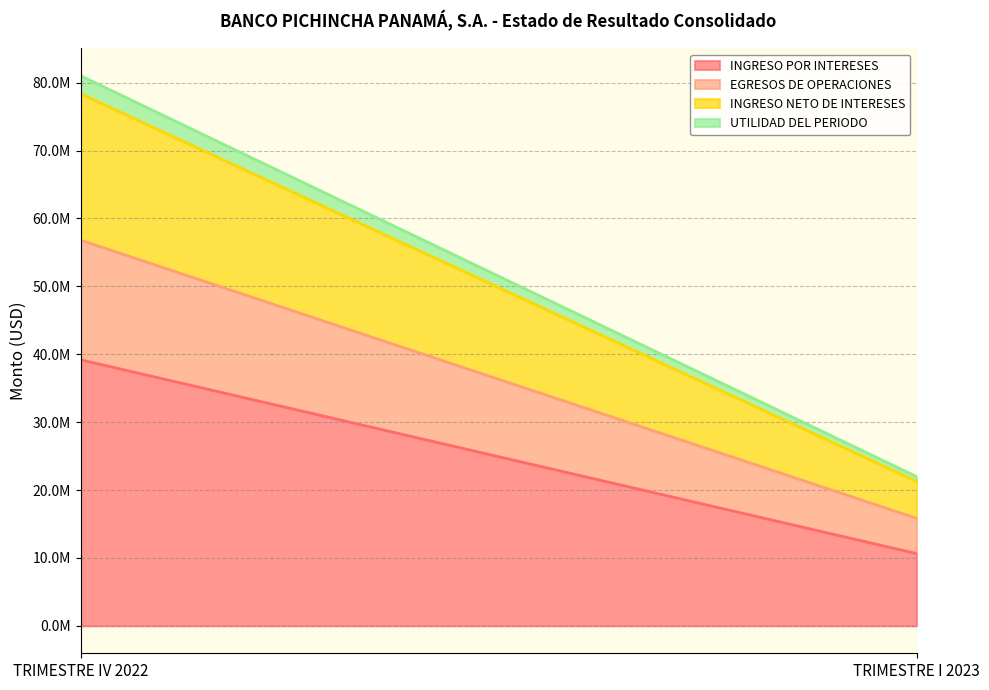

Reading right to left, extract all data points from this chart.

INGRESO POR INTERESES: 10636640.1	39188870.2
EGRESOS DE OPERACIONES: 5192419.9	17619398.9
INGRESO NETO DE INTERESES: 5444220.2	21569471.3
UTILIDAD DEL PERIODO: 705113.2	2650798.4